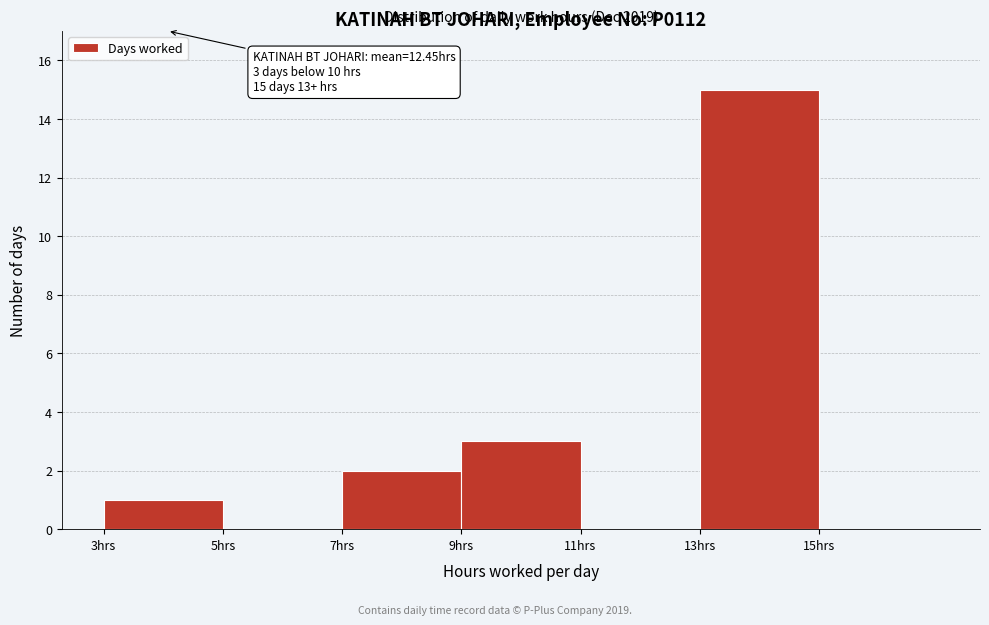

Which range on the x-axis has the tallest bar?

13 to 15